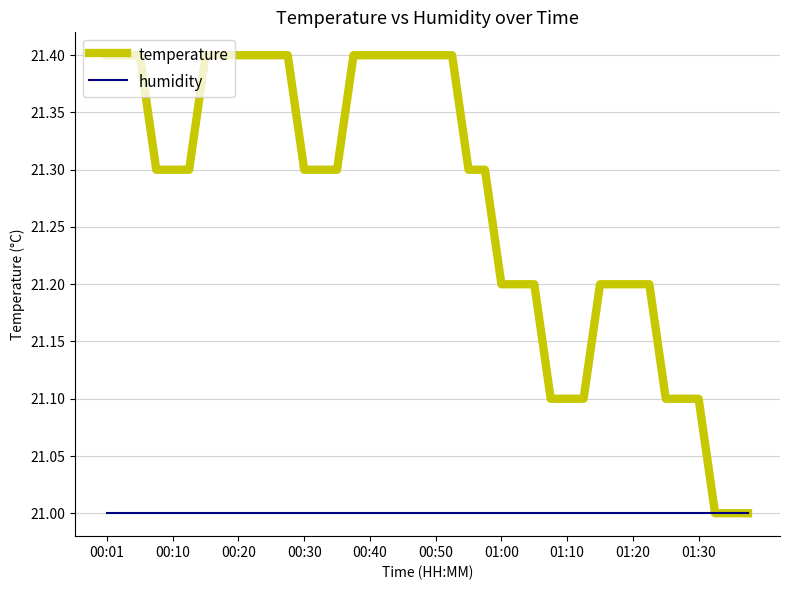

List the series in order of their peak value, highest first.

temperature, humidity